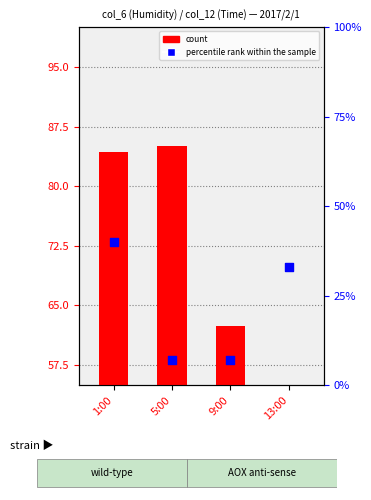

Which series has the largest Y range (max minus min)?

count